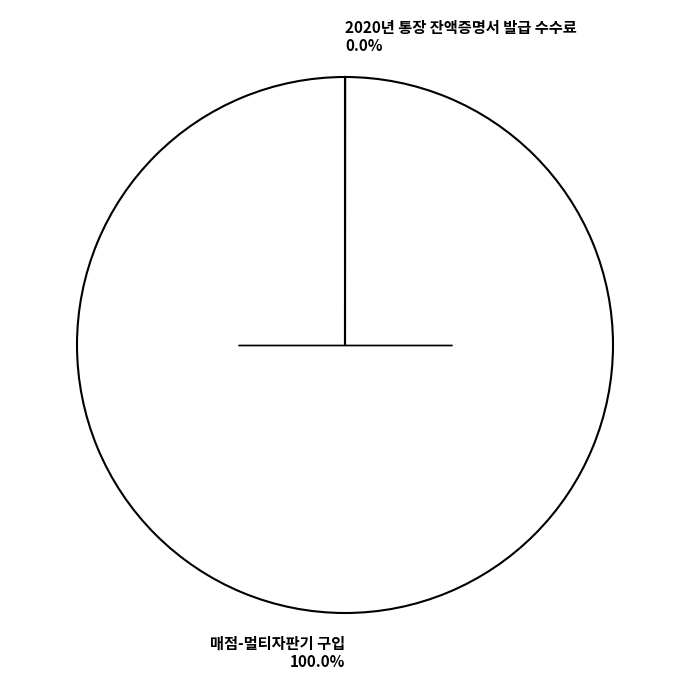

Does any single category account for the majority?

Yes